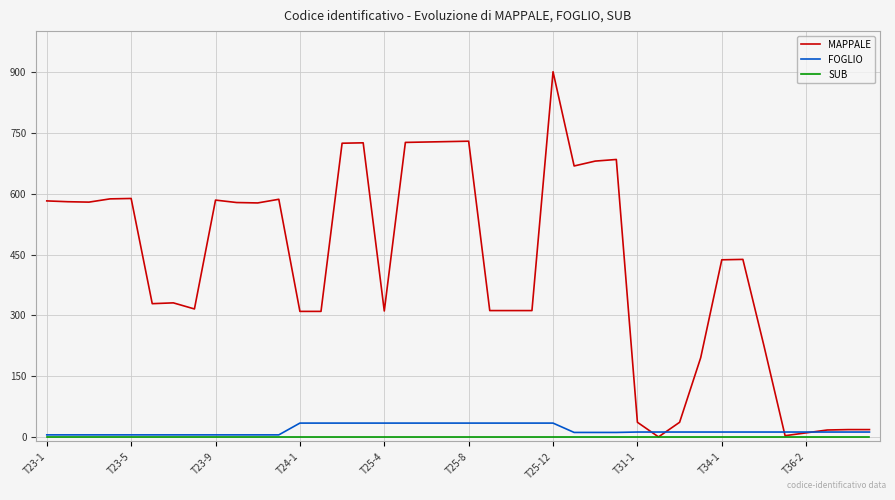

What is the maximum value for FOGLIO?

35